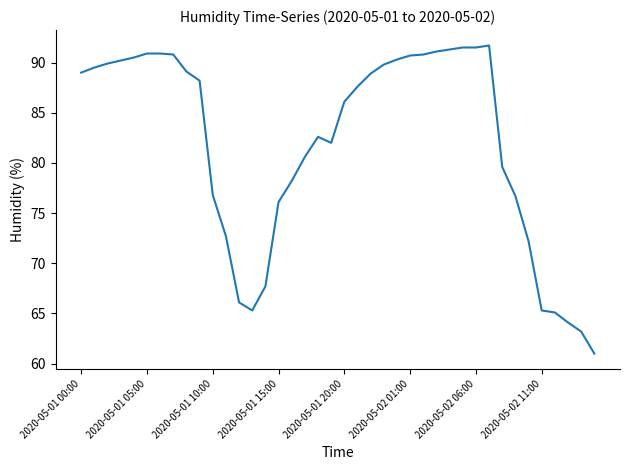

What is the minimum value shown in the chart?

61.0